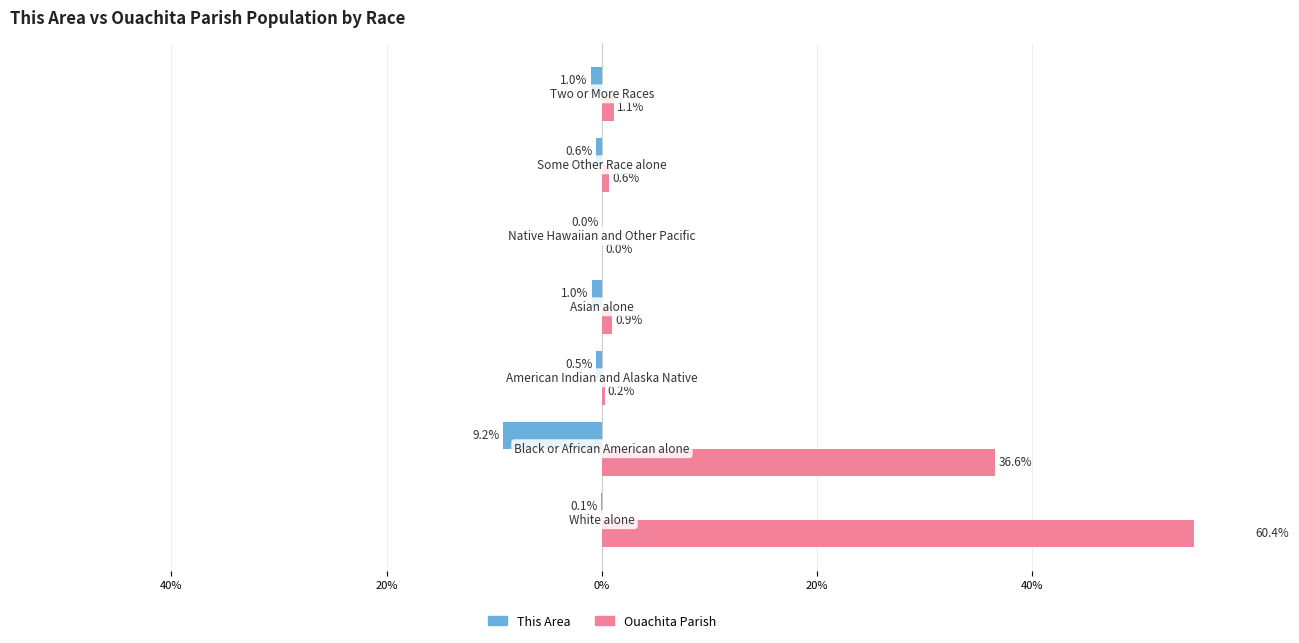

Reading right to left, what are all the values shown in this chart?

This Area: 60%=-1.0	40%=-0.6	20%=0.0	0%=-1.0	20%=-0.5	40%=-9.2	60%=-0.1
Ouachita Parish: 60%=1.1	40%=0.6	20%=0.0	0%=0.9	20%=0.2	40%=36.6	60%=60.4